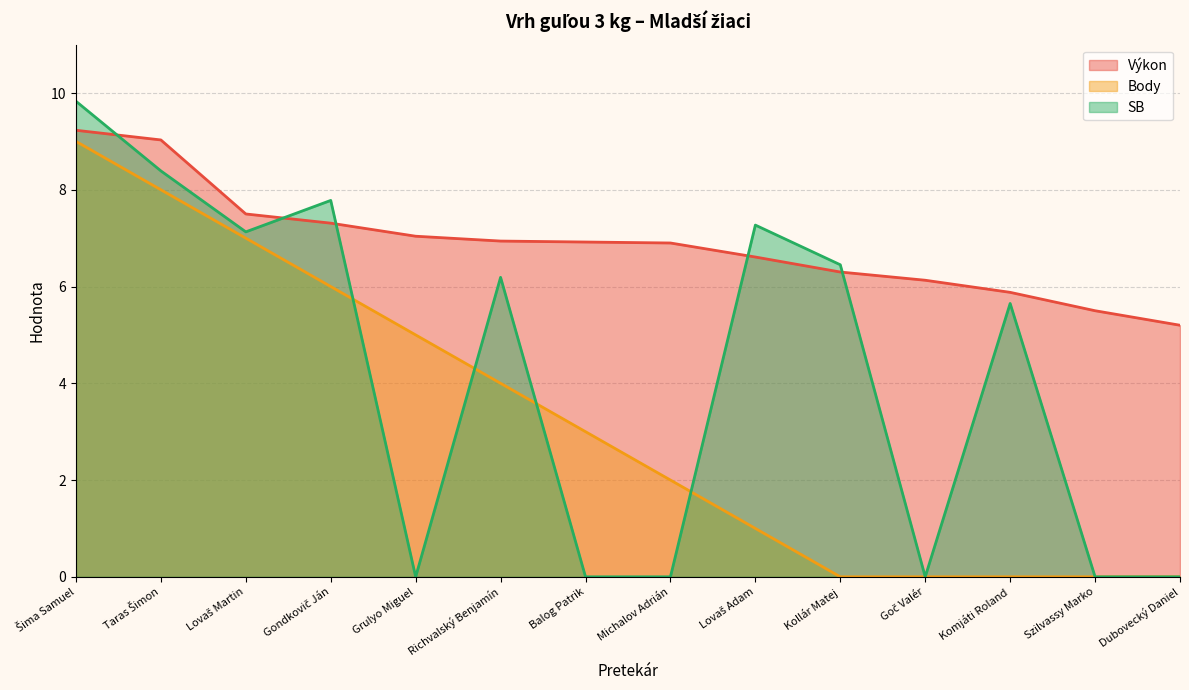

Count the number of data series in this chart.

3